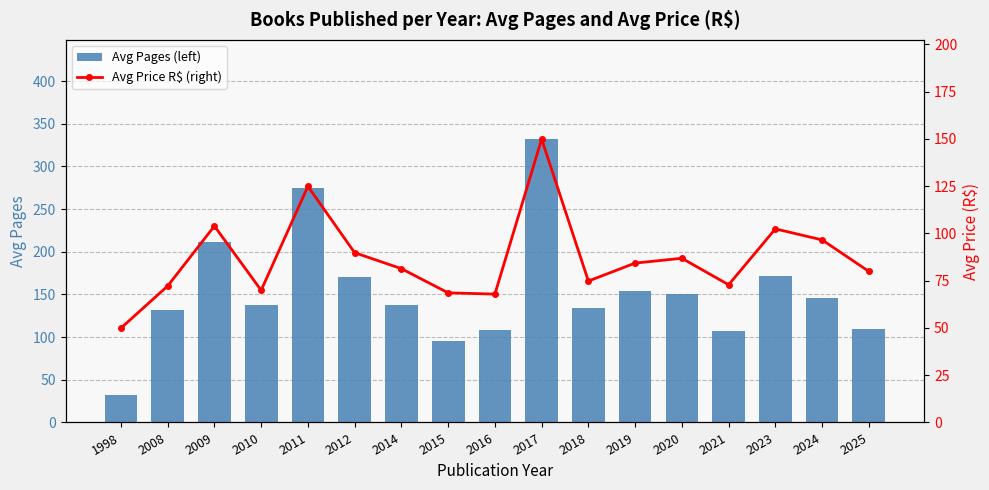

What is the difference between the highest and lowest values at 1998?

17.9